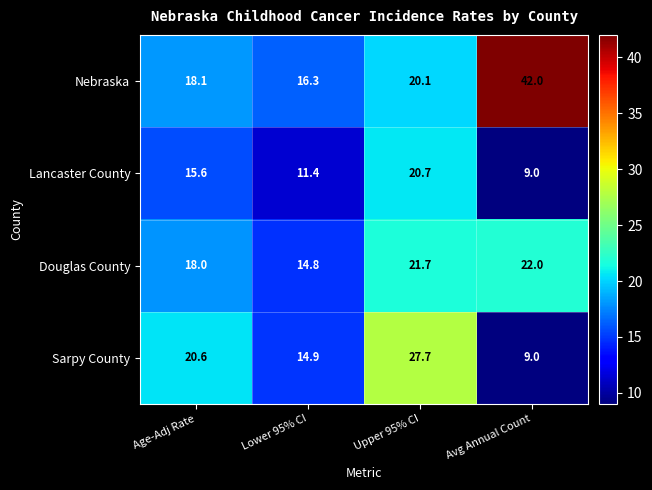

Rank the series at Upper 95% CI from lowest to highest value.

Nebraska, Lancaster County, Douglas County, Sarpy County